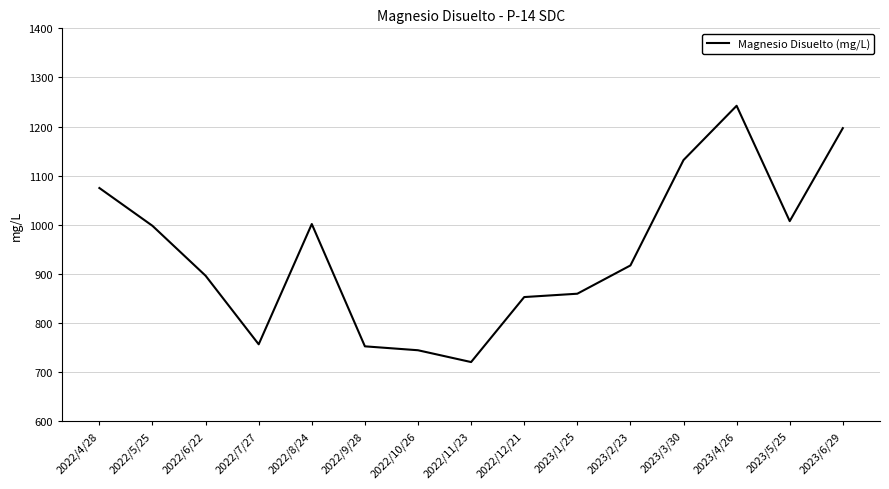

Approximately how many times larger is the value at 2022/8/24 compared to 2022/10/26?

1.3